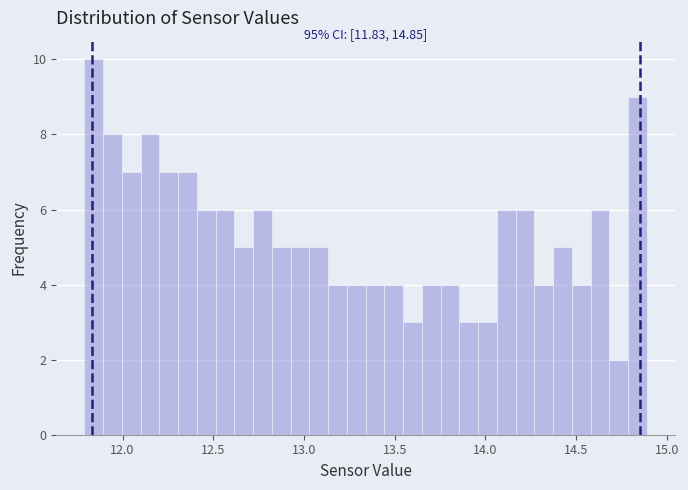

Around what value on the x-axis is the tallest bar? Give the approximate position of its centre, as read against the axis.

11.85